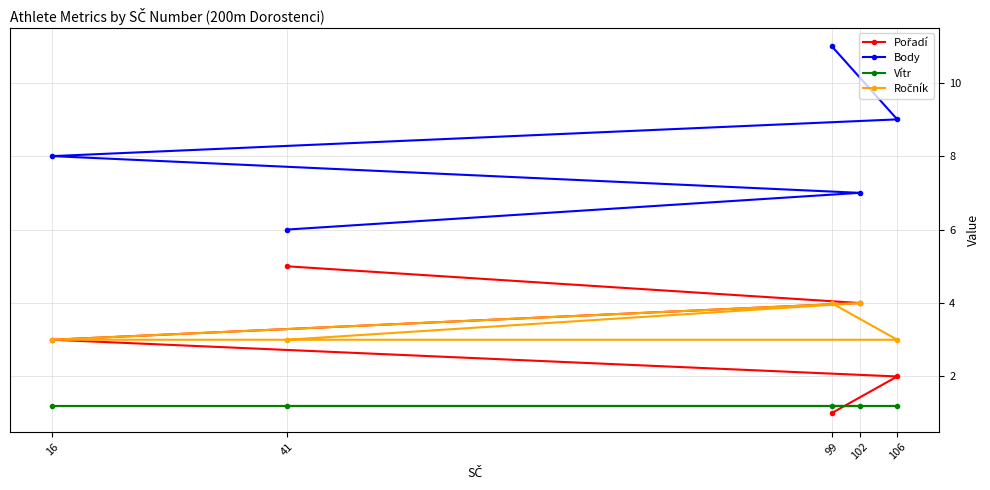

What is the value of the Body point at the 2nd from the left?

6.0